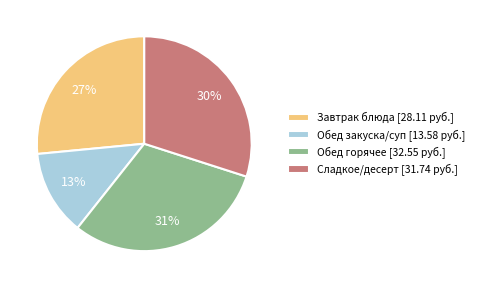

Combined, do Обед горячее [32.55 руб.] and Завтрак блюда [28.11 руб.] account for over 50%?

Yes